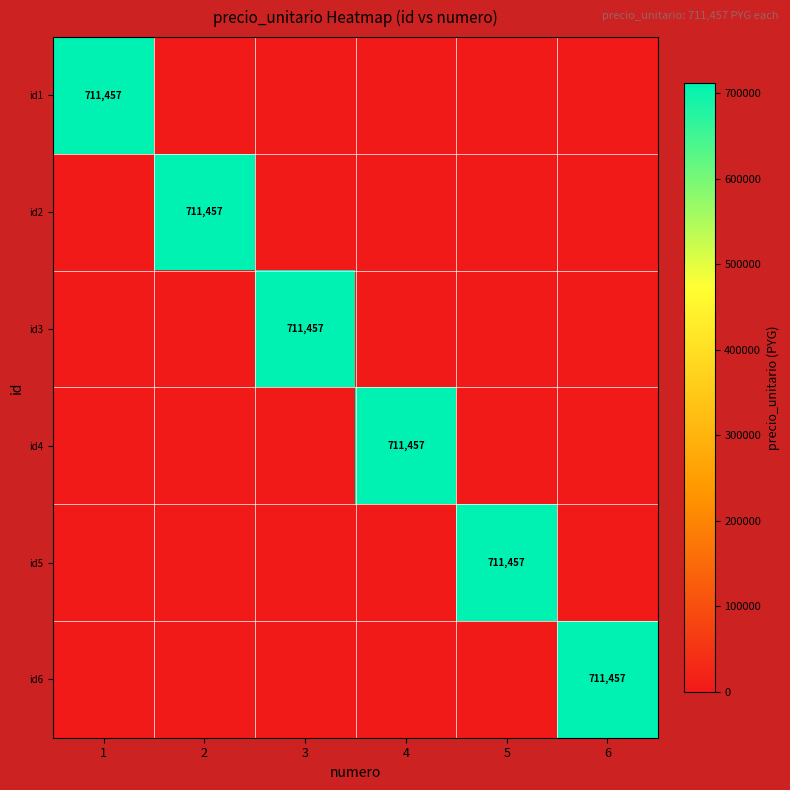

Is it true that id1 equals 711457 at 1?

True